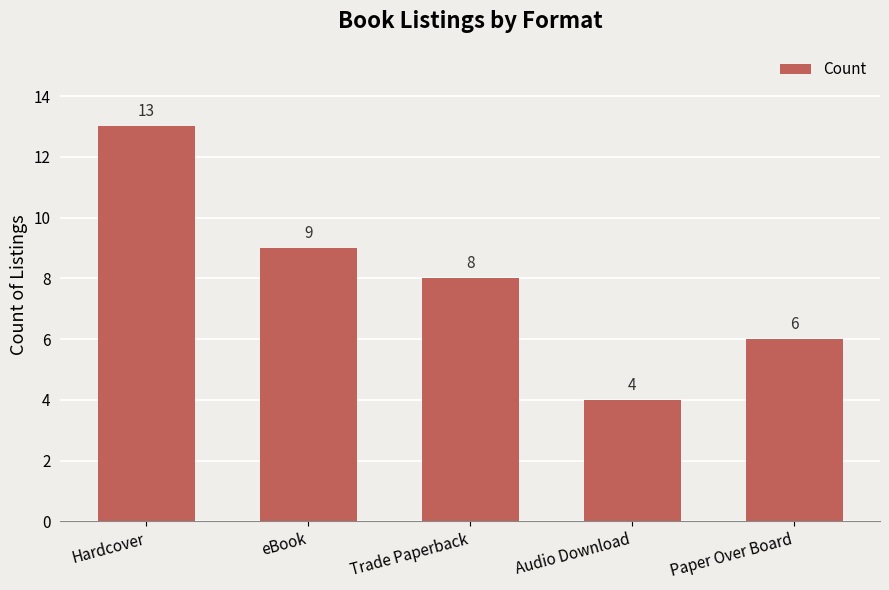

The chart shows a value of 9 at eBook. True or false?

True